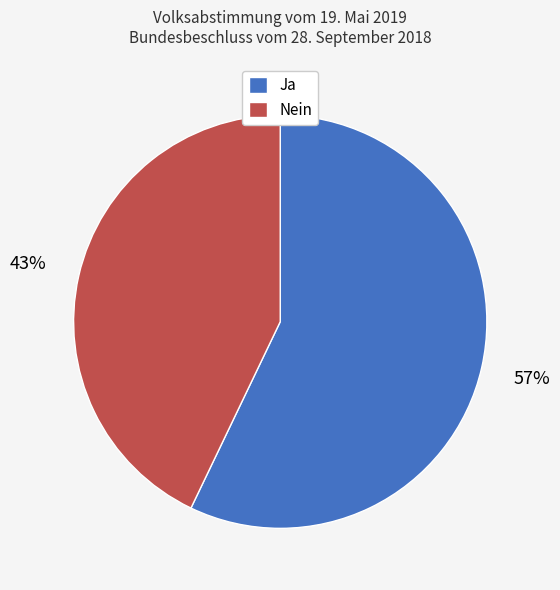

Is the sum of Nein and Ja greater than half?

Yes